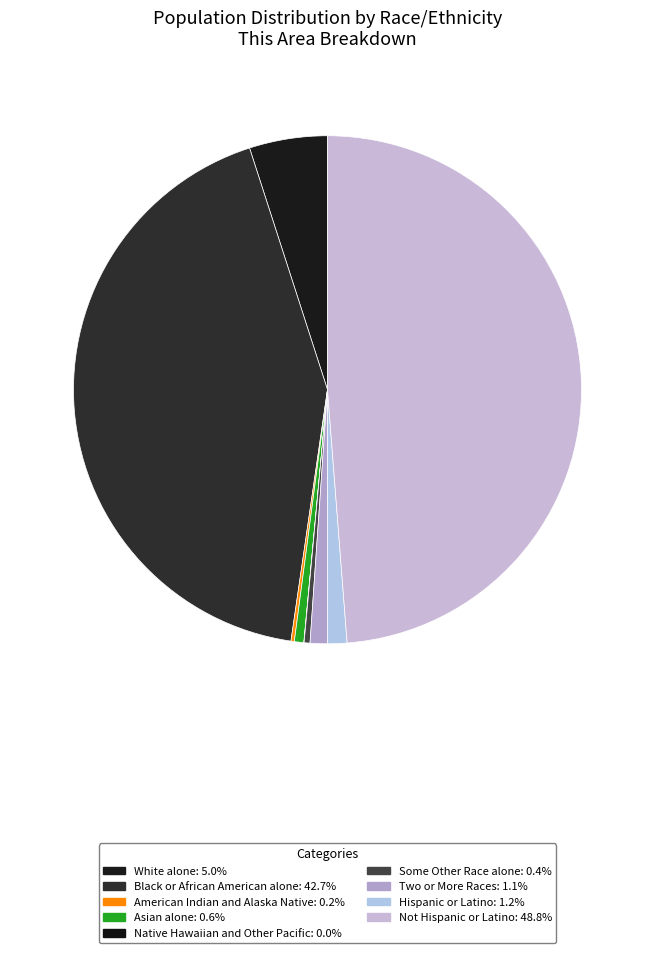

The White alone slice represents 5% of the pie. True or false?

True